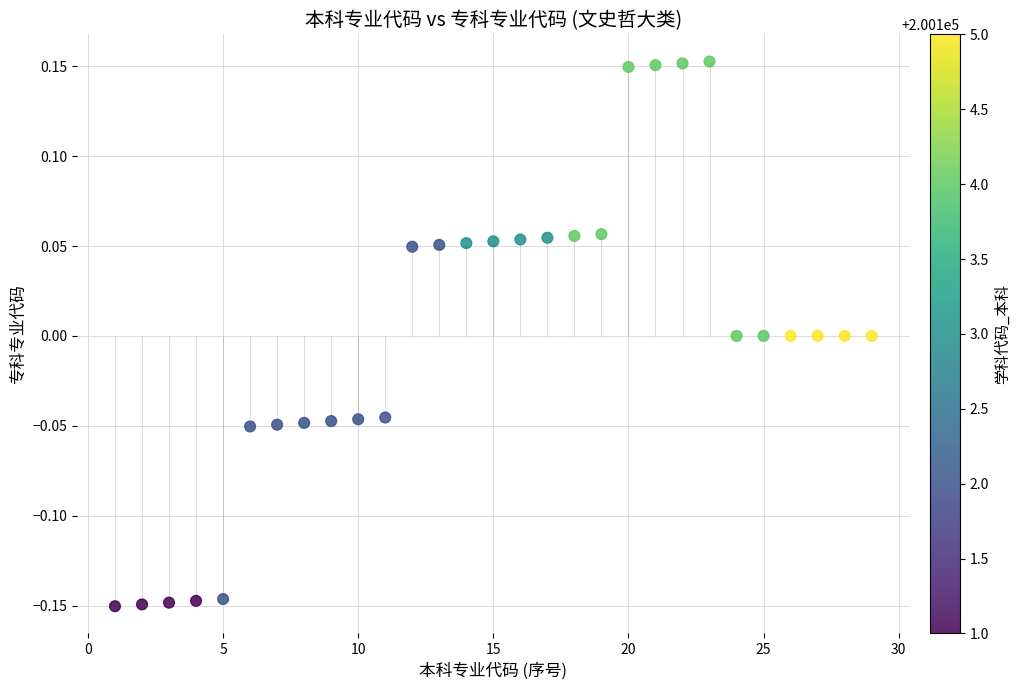

What is the range of Y values (max minus min)?

0.3